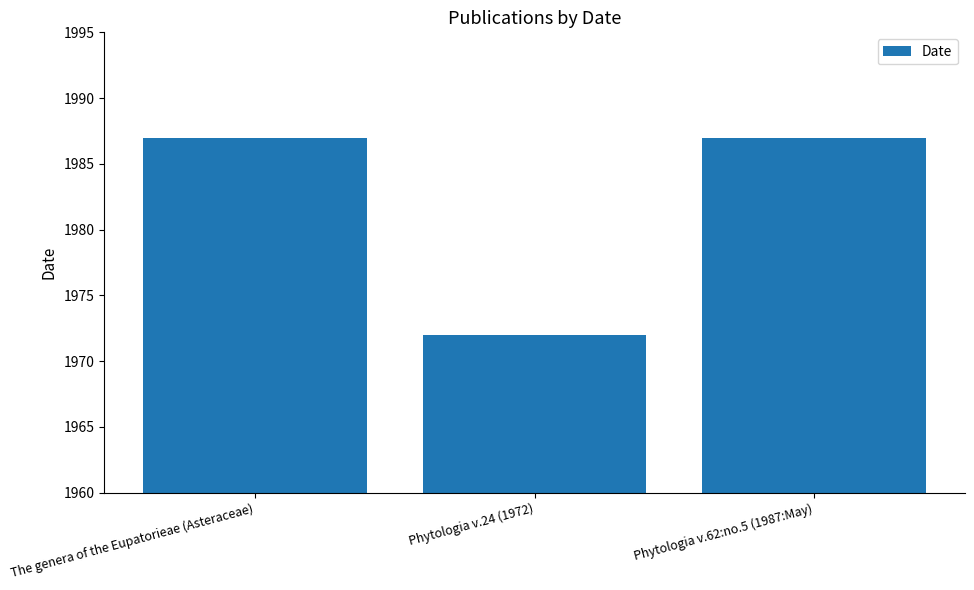

Are the bars grouped side by side (vs. stacked)?

No